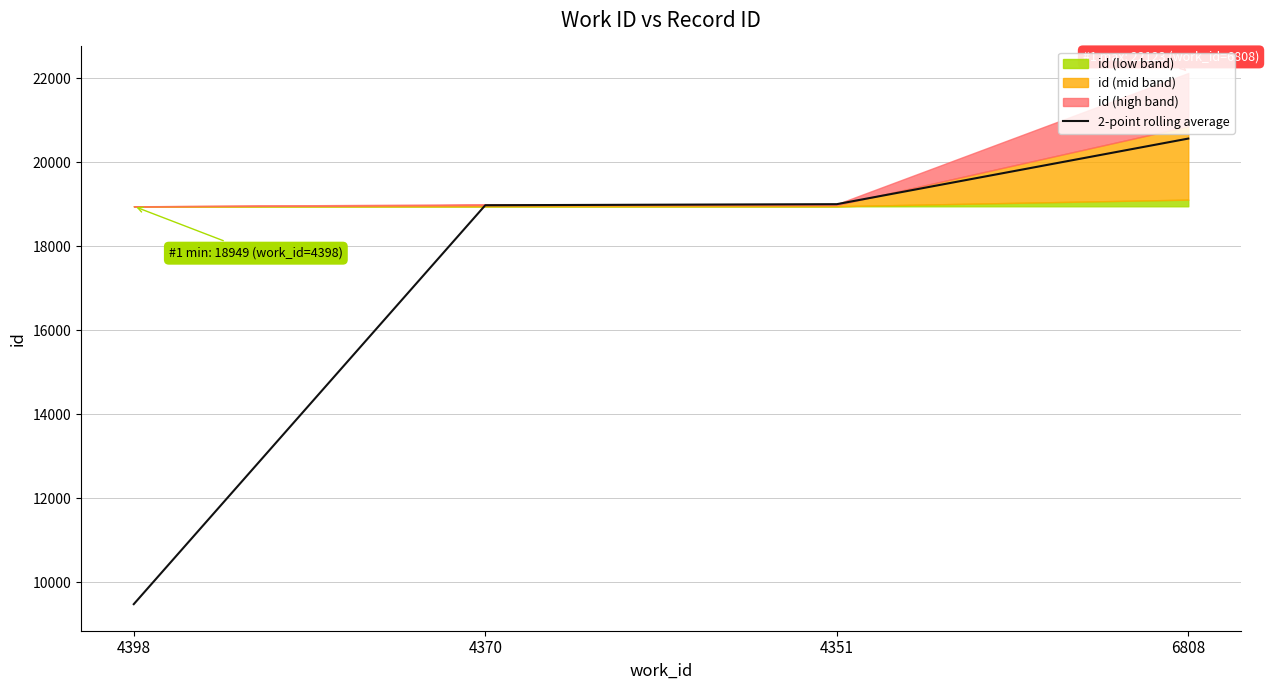

What value does the data have at 4351?

18999.5